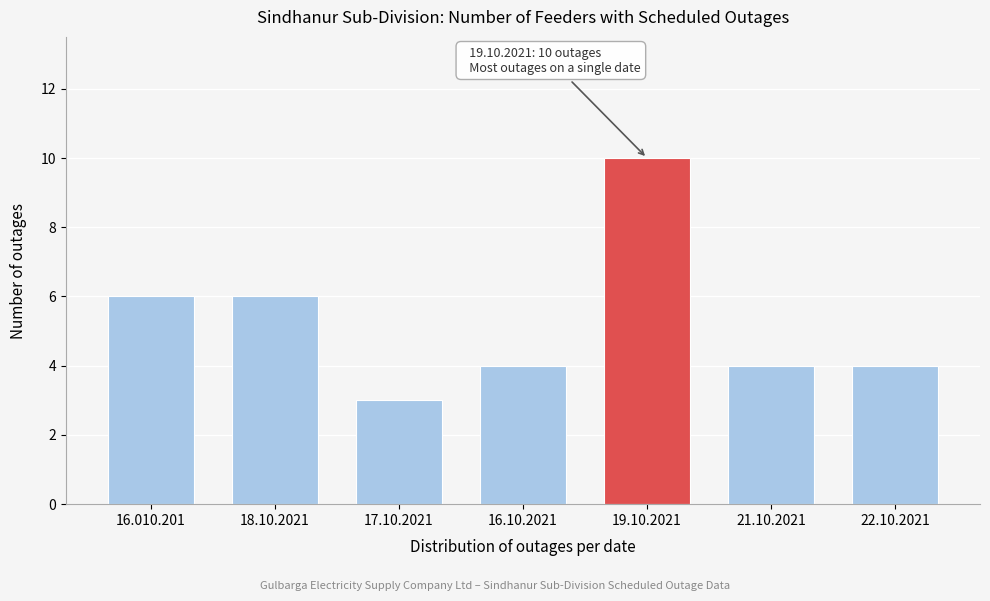

Reading right to left, list all the values displayed in this chart.

22.10.2021=4	21.10.2021=4	19.10.2021=10	16.10.2021=4	17.10.2021=3	18.10.2021=6	16.010.201=6